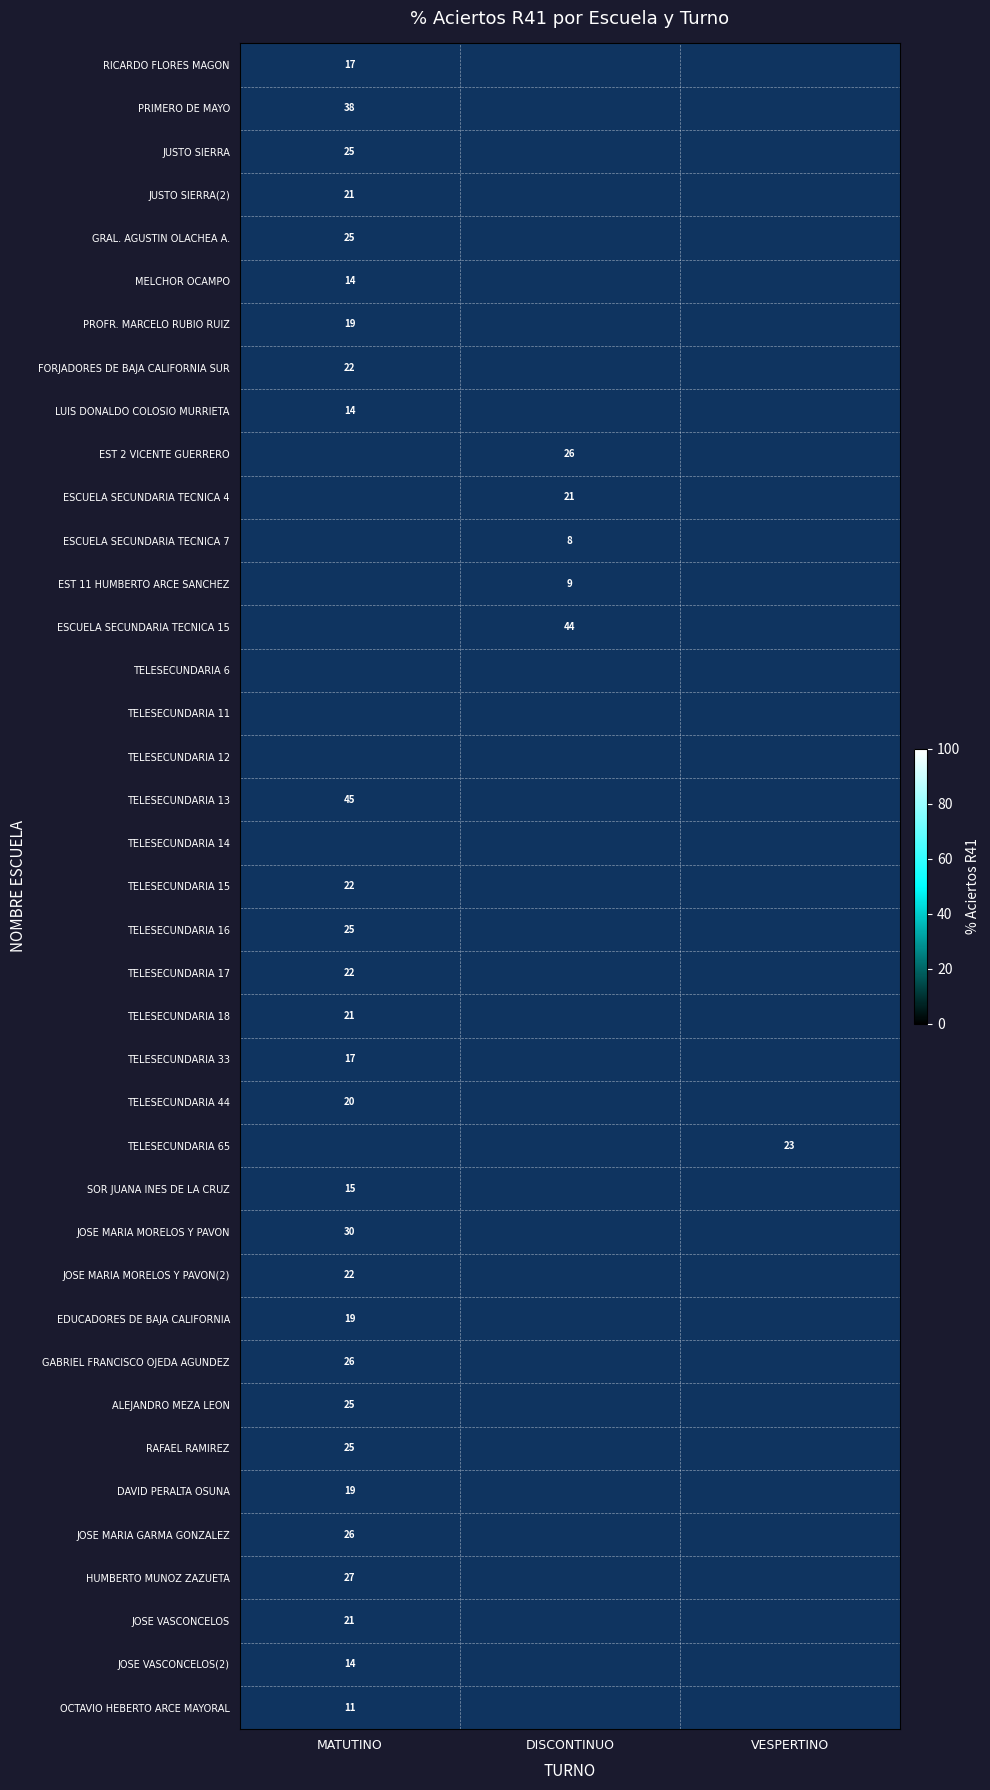

The value of TELESECUNDARIA 18 at MATUTINO is 21. True or false?

True